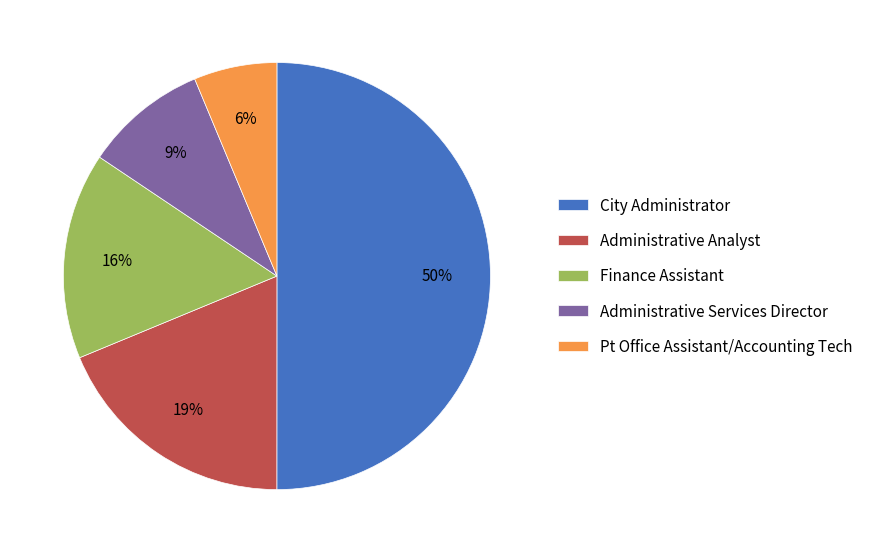

To the nearest percent, what portion does Administrative Analyst represent?

19%